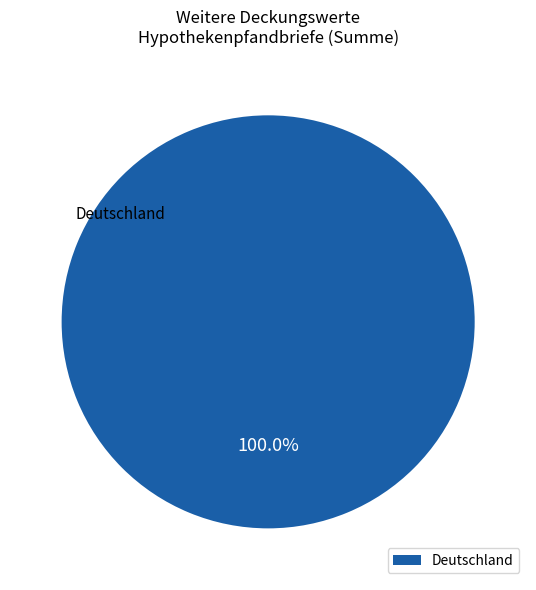

Which slice represents more than half of the pie?

Deutschland